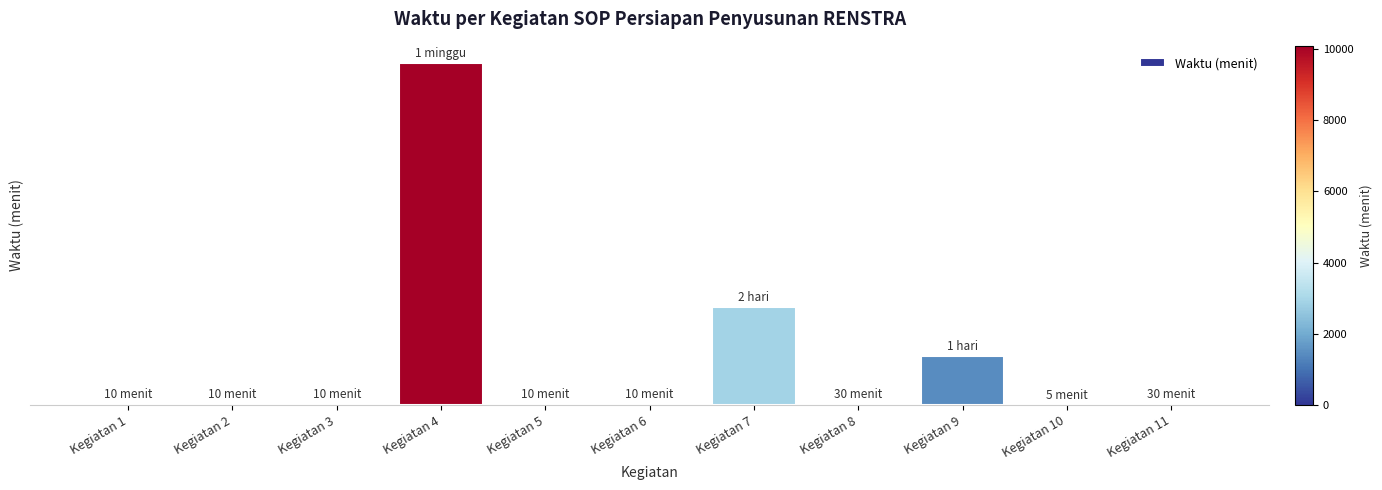

What is the difference between the maximum and second lowest values?

10070